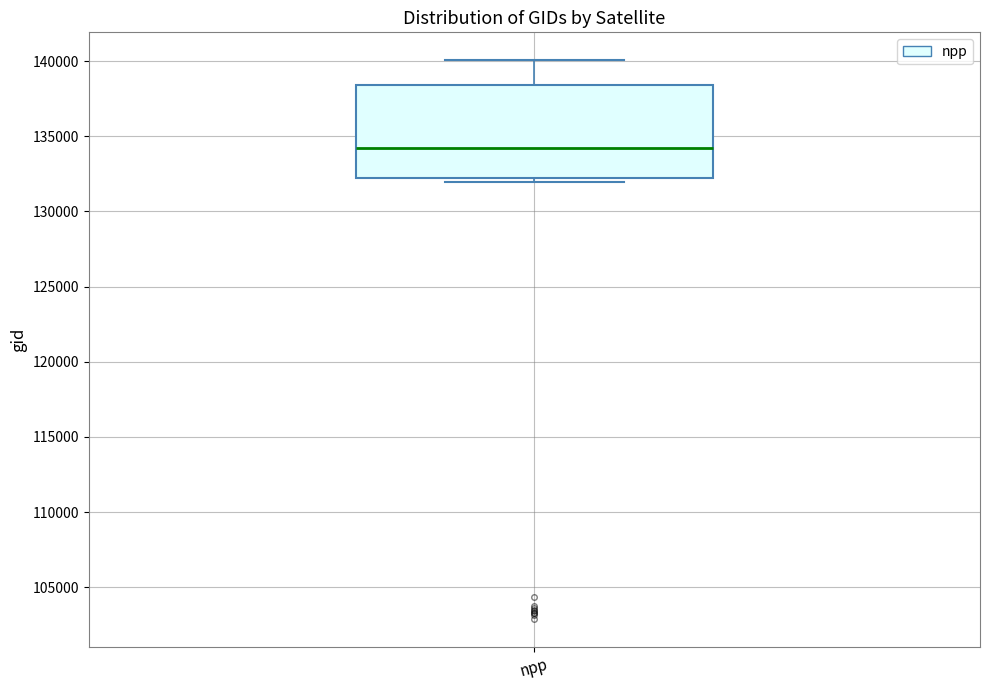

Transcribe this box plot: give where the median line is, the range the box spans, and where the two whiskers end, as read against the y-axis. The values are not printed on the chart, so give them approximately, as read against the axis.

median 134000, box 132000 to 138500, whiskers 132000 (just below the box's lower edge) to 140000